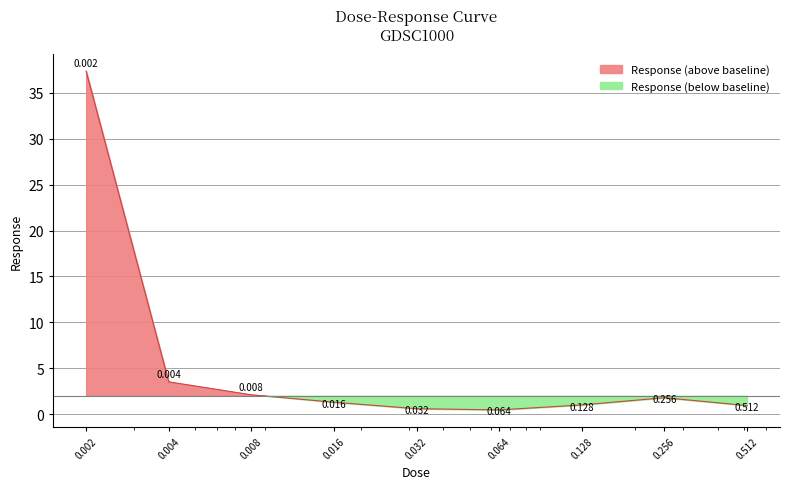

What is the value of the 2nd point from the left?

3.5